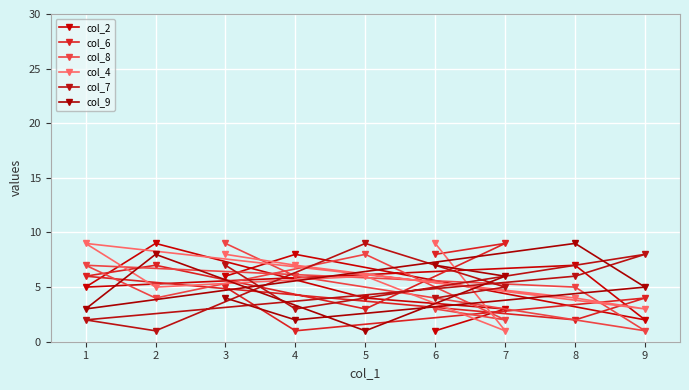

Which series has the largest range (max minus min)?

col_2